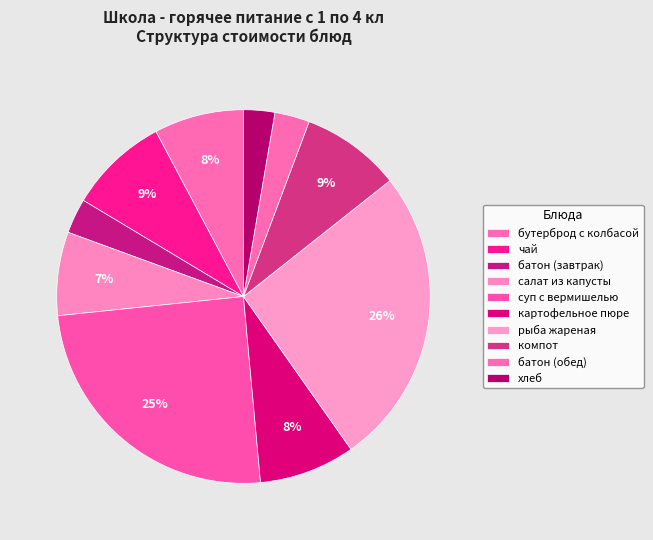

How many segments does this pie chart have?

10